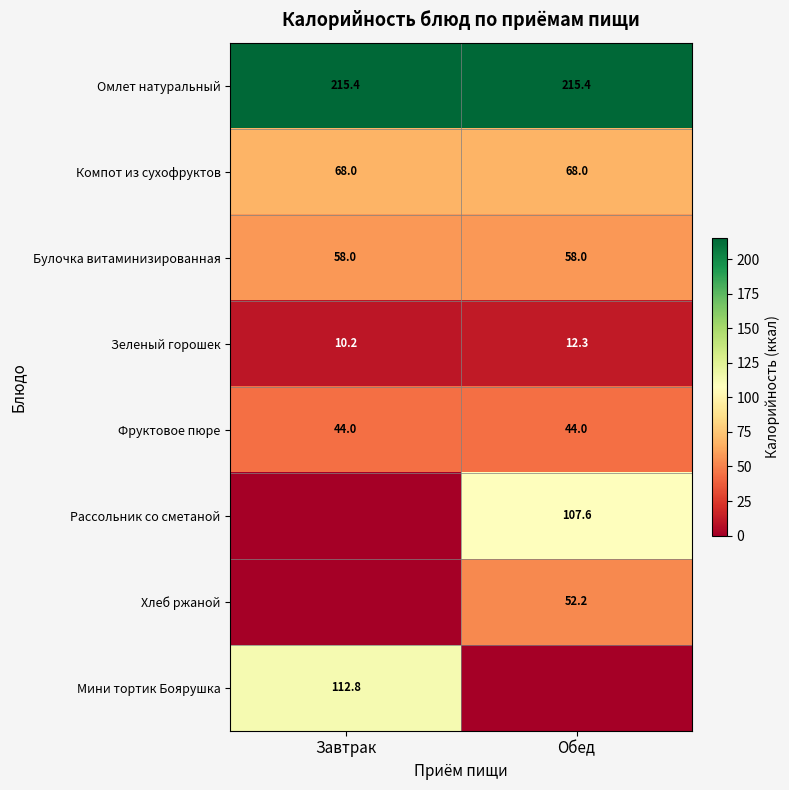

The value of Фруктовое пюре at Обед is 21.1. True or false?

False